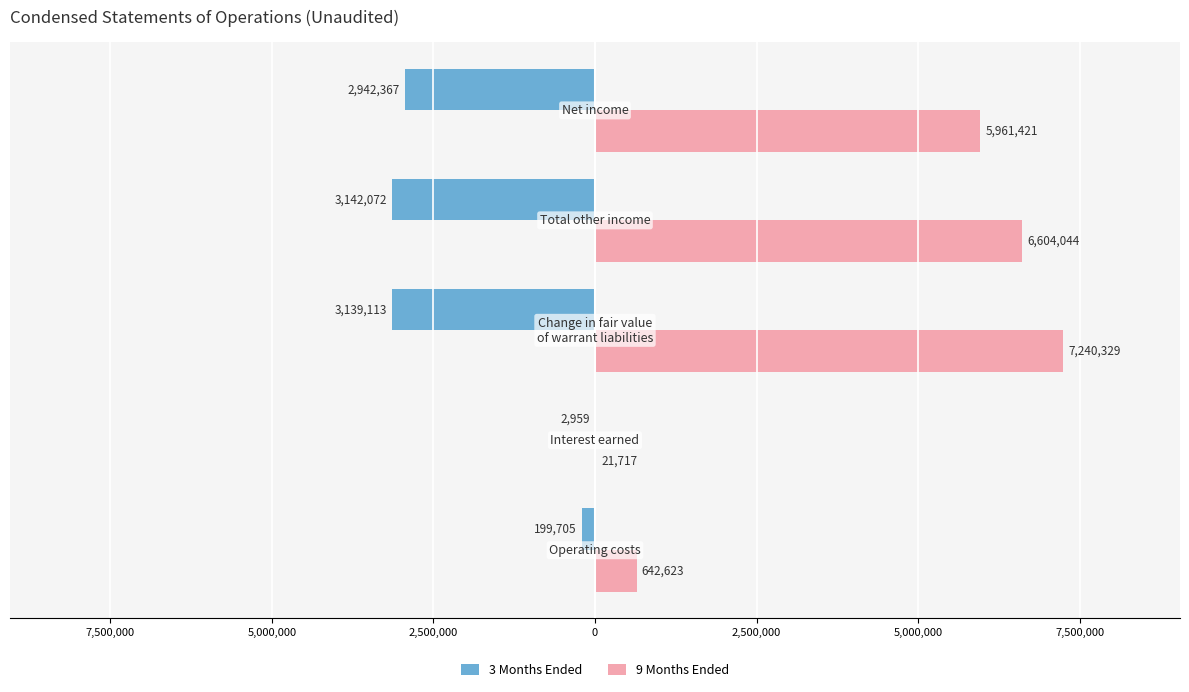

What are all the series names shown in the legend?

3 Months Ended, 9 Months Ended